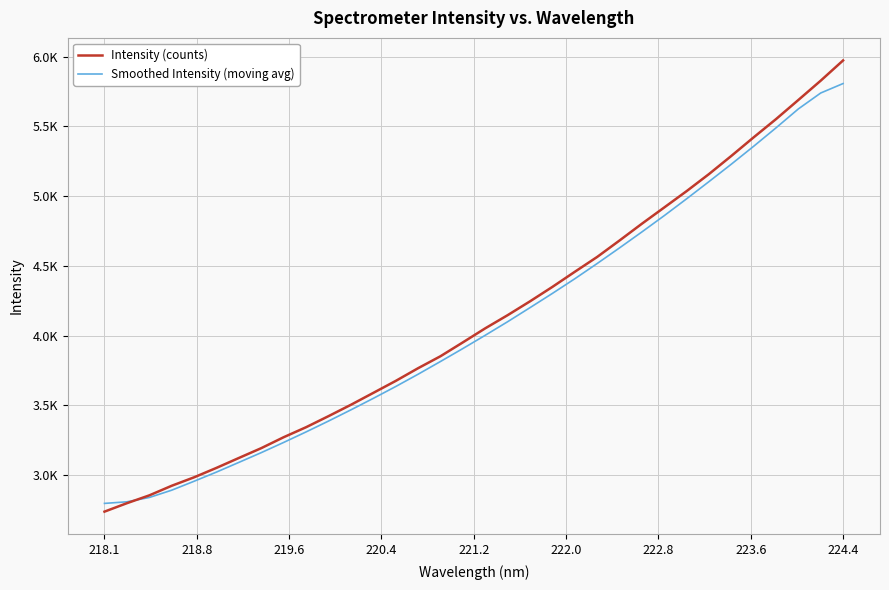

Does the chart display data point markers on the line(s)?

No